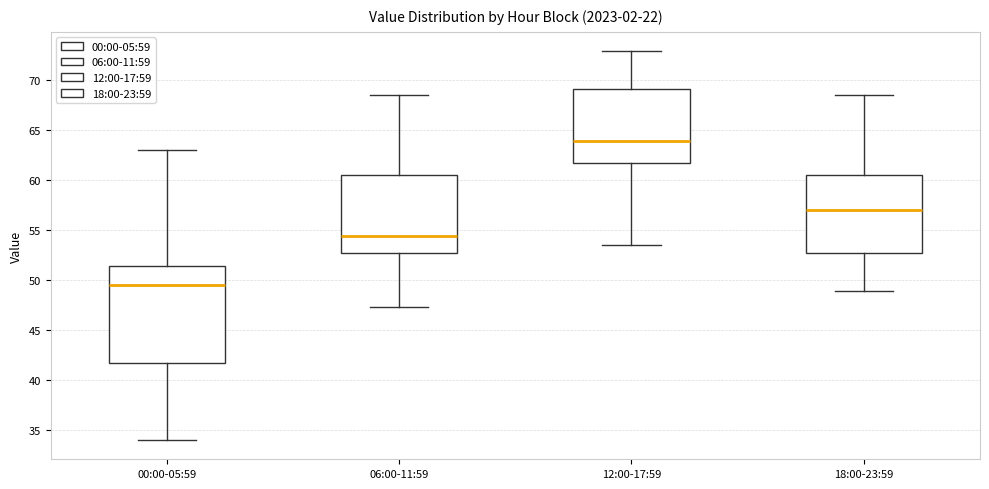

Reading left to right, read every box against the y-axis: the position of its median line, the range the box covers, and the ends of its whiskers. The values are not printed on the chart, so give them approximately, as read against the axis.

00:00-05:59: median 49.5, box 41.5 to 51.5, whiskers 34.0 to 63.0
06:00-11:59: median 54.5, box 52.5 to 60.5, whiskers 47.5 to 68.5
12:00-17:59: median 64.0, box 61.5 to 69.0, whiskers 53.5 to 73.0
18:00-23:59: median 57.0, box 52.5 to 60.5, whiskers 49.0 to 68.5